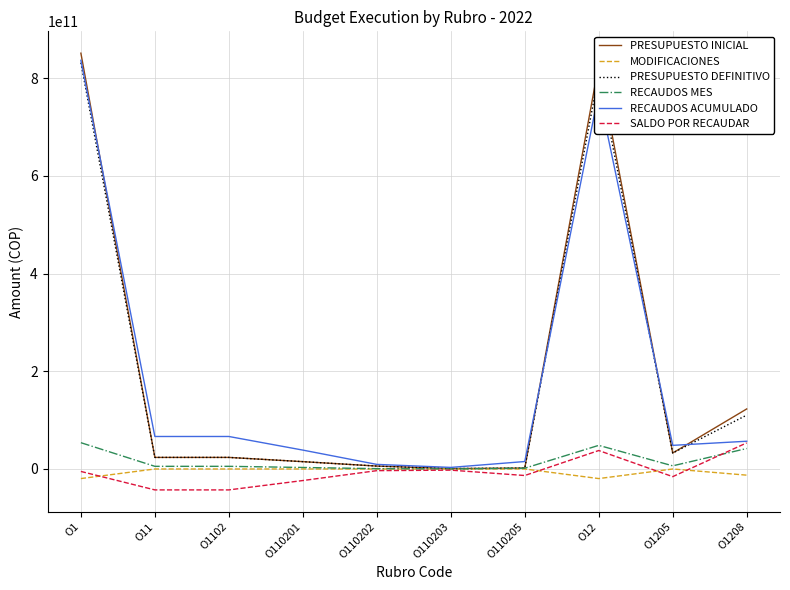

Which label corresponds to the largest value in the chart?

O1